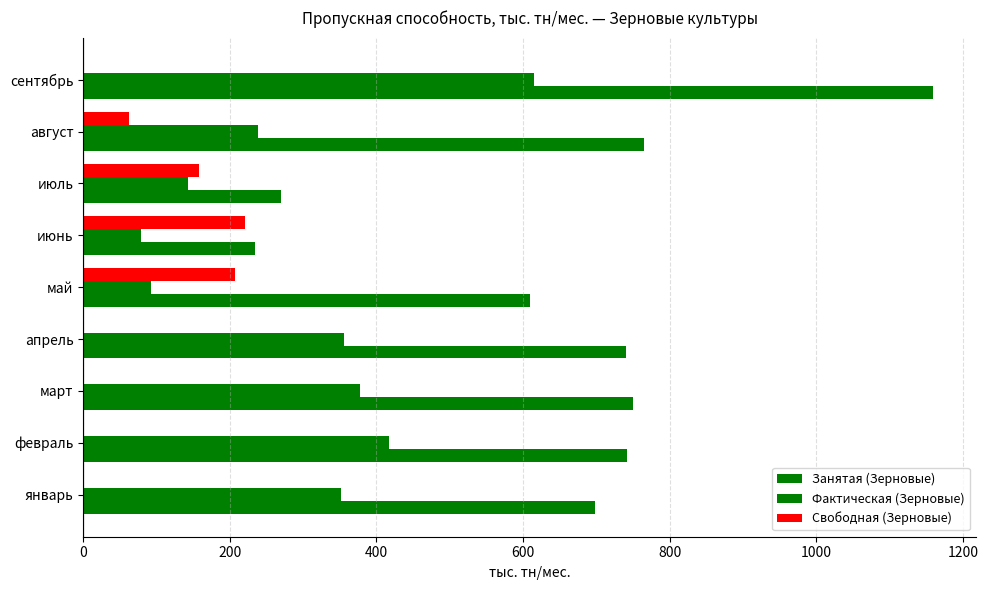

Which series has the largest total across all categories?

Занятая (Зерновые)